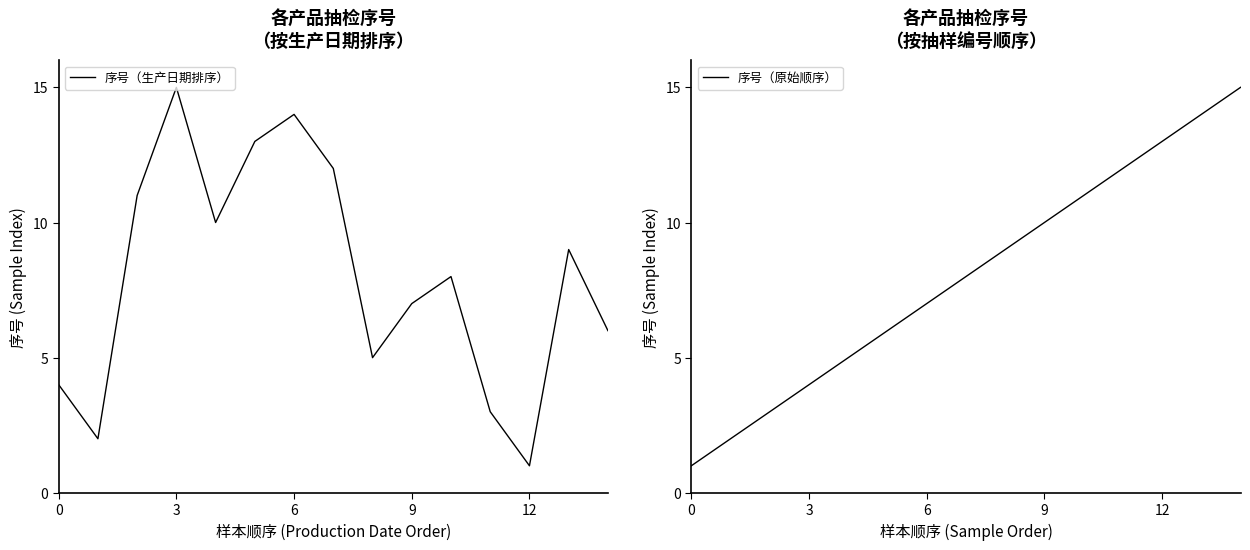

After their last crossing, which series has the higher values: 序号（原始顺序） or 序号（生产日期排序）?

序号（原始顺序）